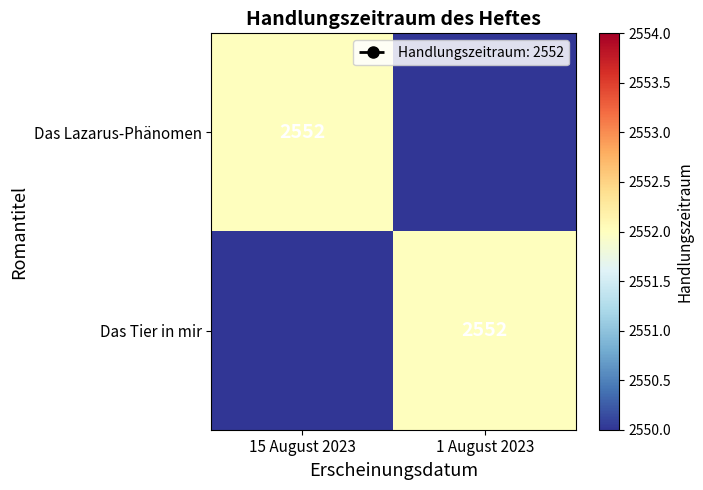

True or false: Das Lazarus-Phänomen has a value of 3725 at 15 August 2023.

False